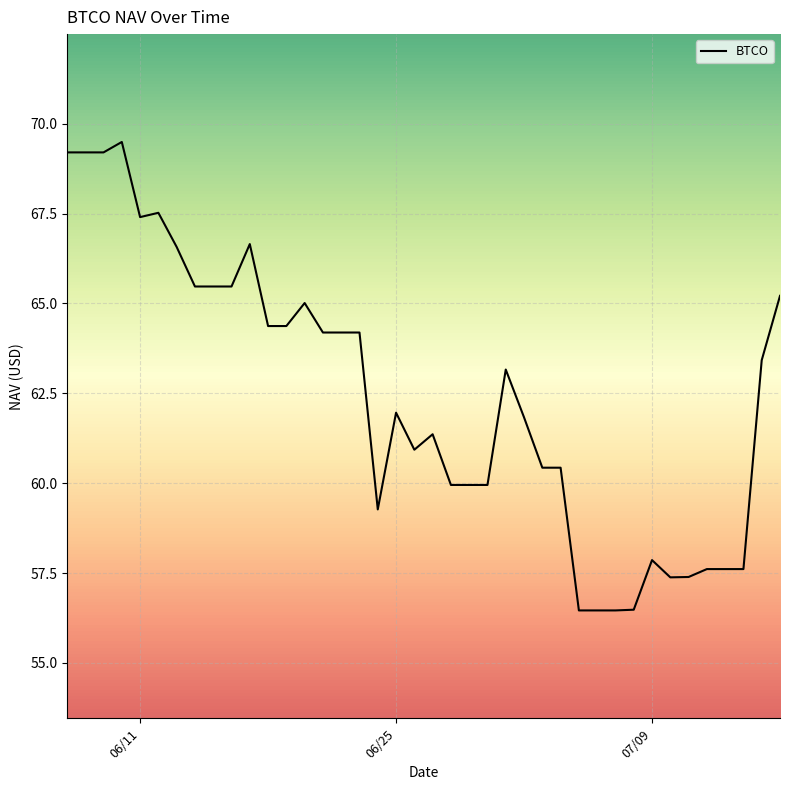

What is the maximum value shown in the chart?

69.5